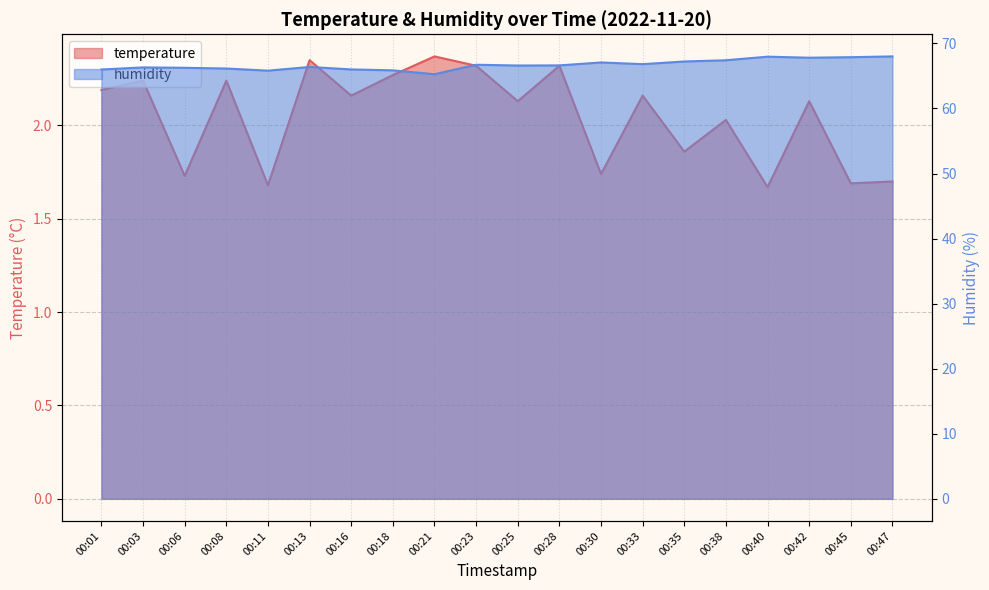

Reading left to right, list all the values displayed in this chart.

temperature line: 2.2	2.2	1.7	2.2	1.7	2.4	2.2	2.3	2.4	2.3	2.1	2.3	1.7	2.2	1.9	2.0	1.7	2.1	1.7	1.7
humidity line: 66.0	66.3	66.2	66.1	65.8	66.4	66.0	65.9	65.3	66.7	66.6	66.6	67.1	66.8	67.2	67.4	68.0	67.8	67.9	68.0